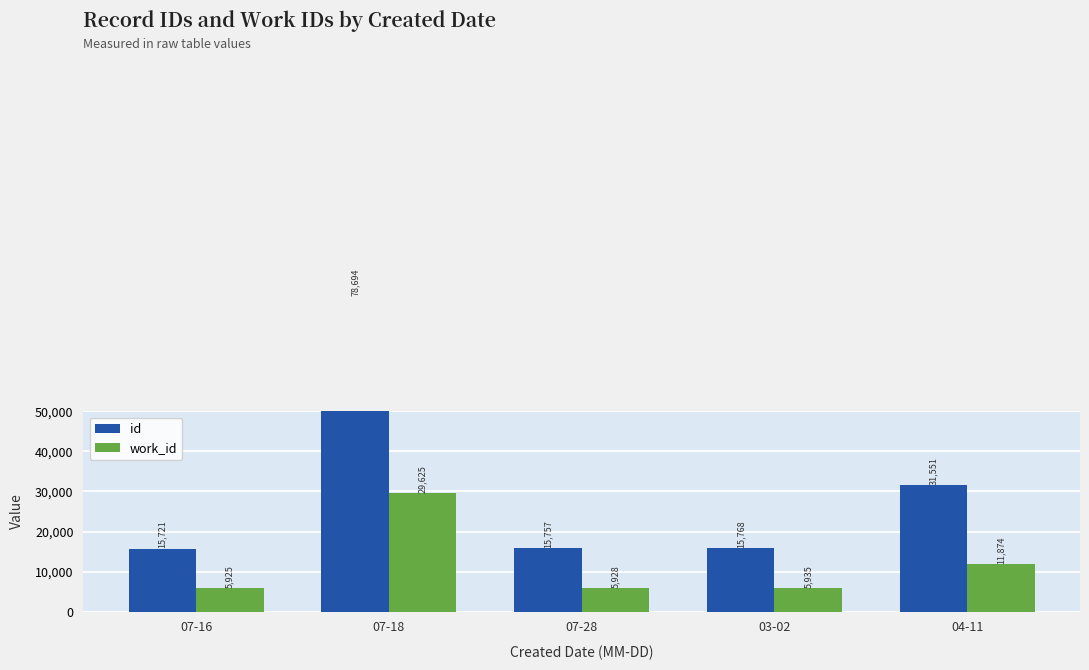

What position from the right is 07-16?

5